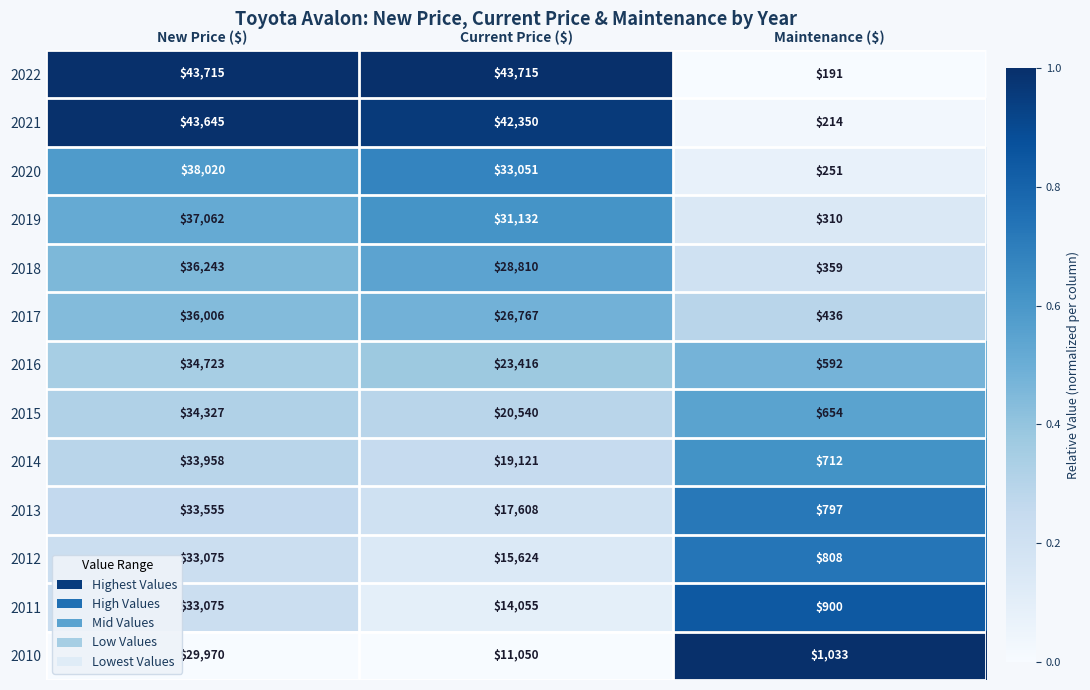

Is it true that 2011 equals 3340 at Current Price ($)?

False